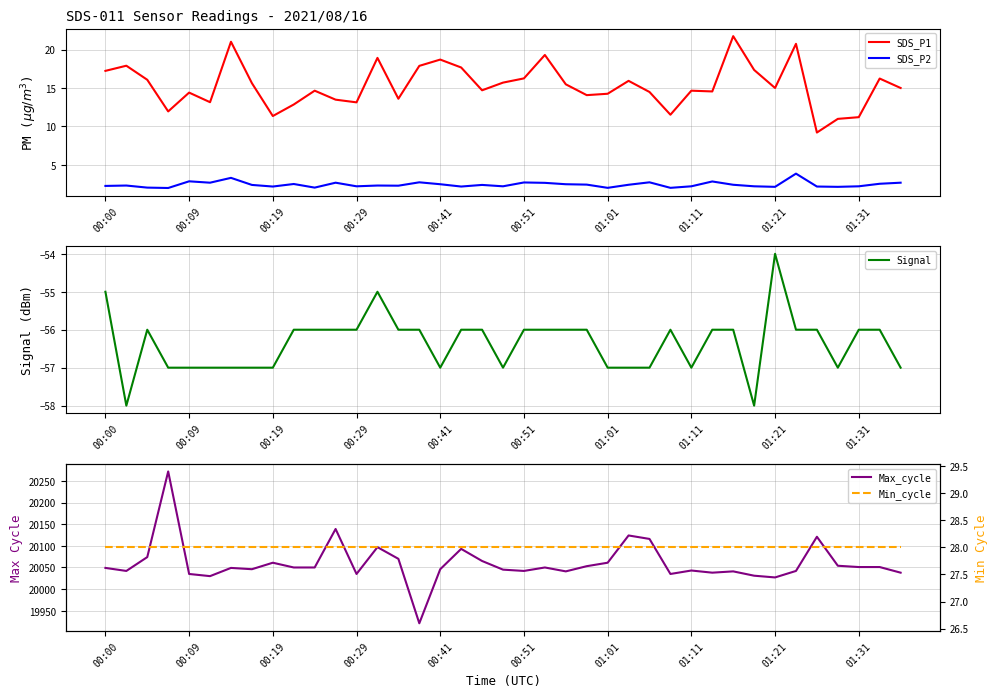

True or false: Max_cycle has more than 1 points higher than both neighbors.

True